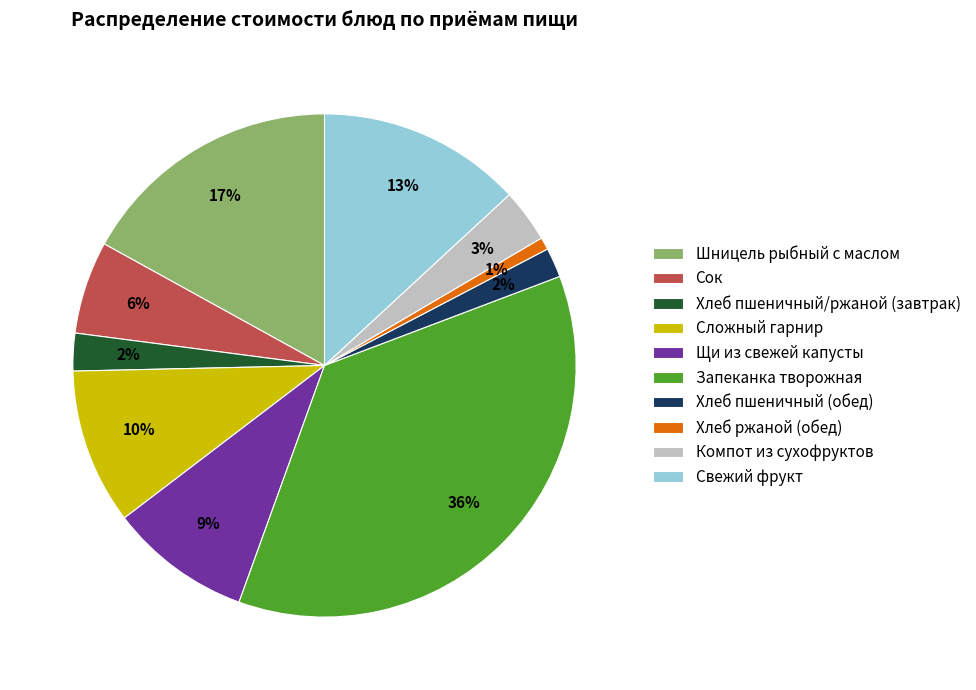

Is it true that Щи из свежей капусты is 1% of the pie?

False